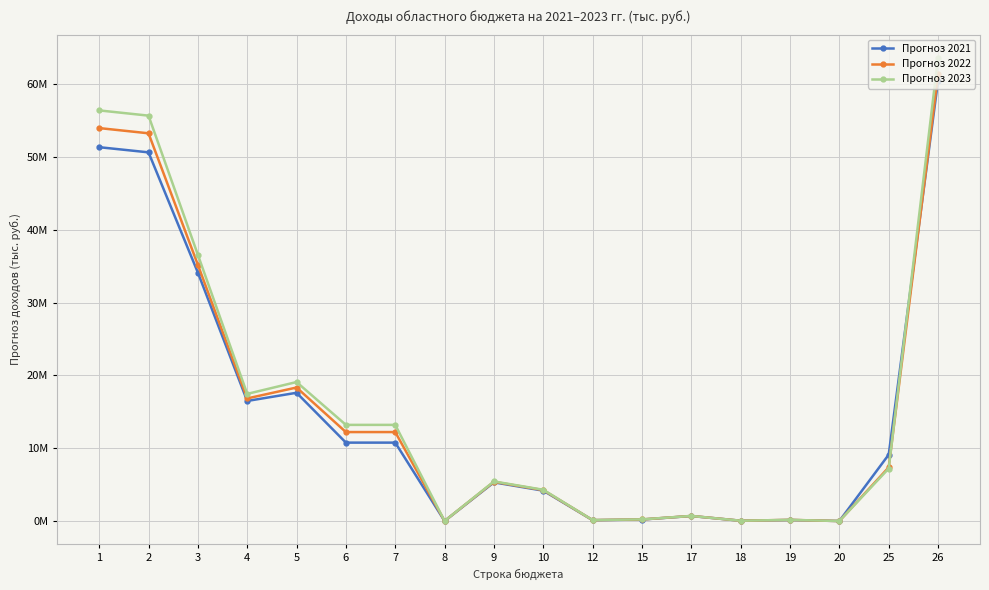

Is it true that Прогноз 2022 equals 23457111.1 at 4?

False